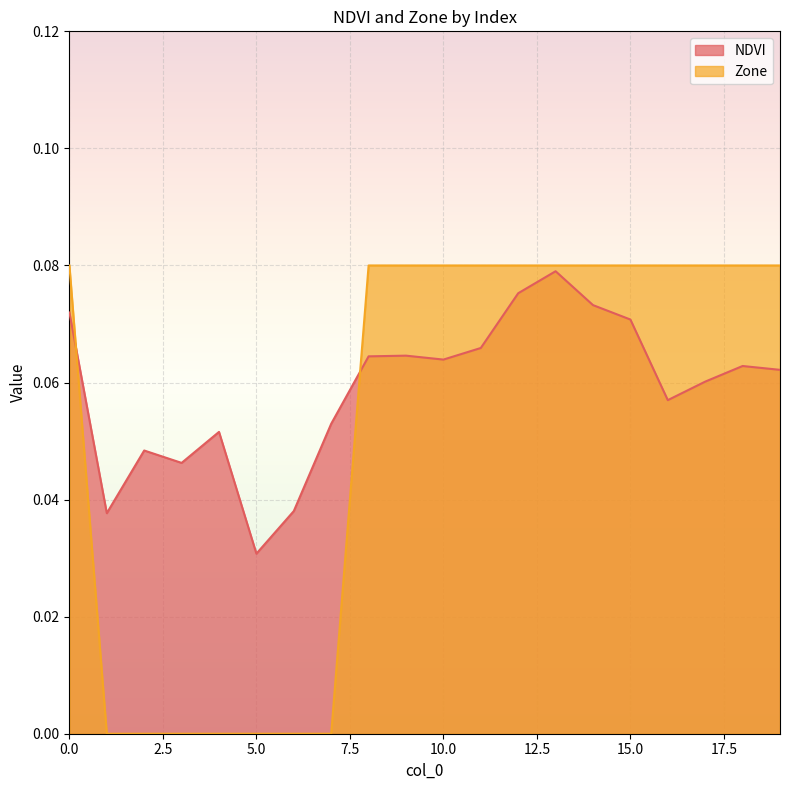

What is the average value of the Zone series?

0.1